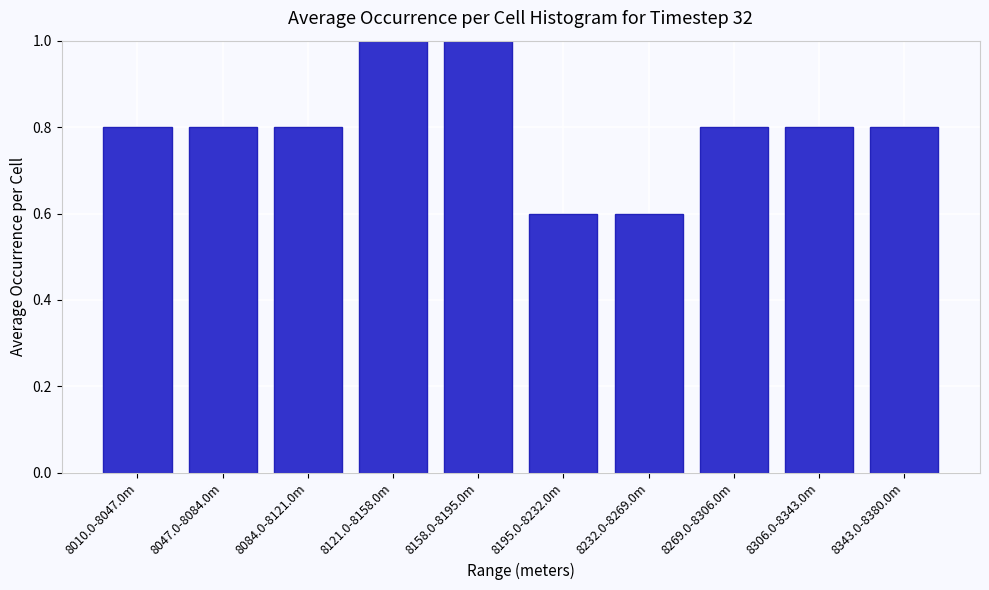

Reading left to right, extract all data points from this chart.

0.8	0.8	0.8	1.0	1.0	0.6	0.6	0.8	0.8	0.8